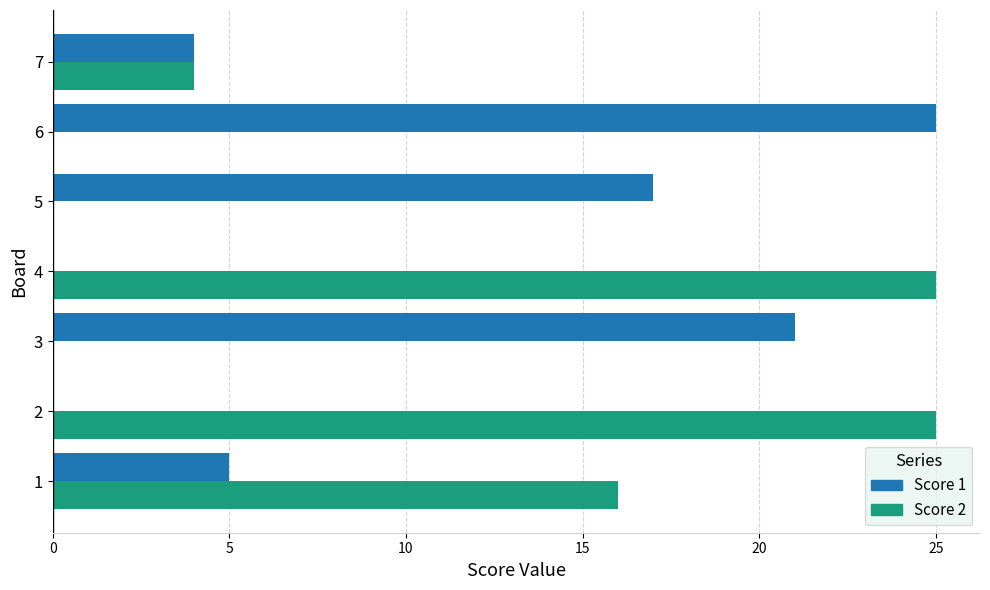

The value of Score 2 at 6 is 0. True or false?

True